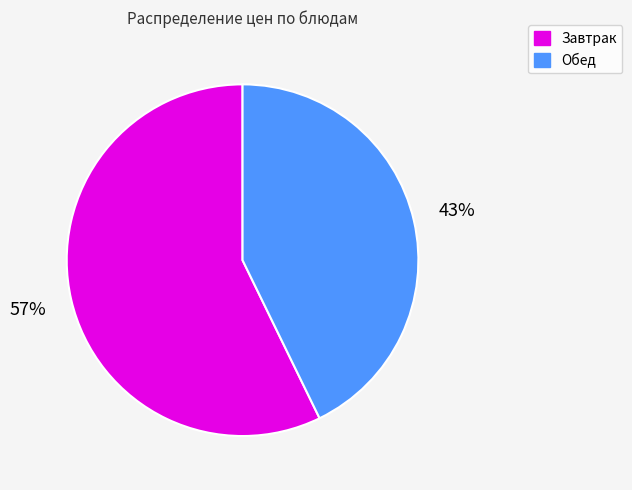

Count the number of slices in the pie.

2